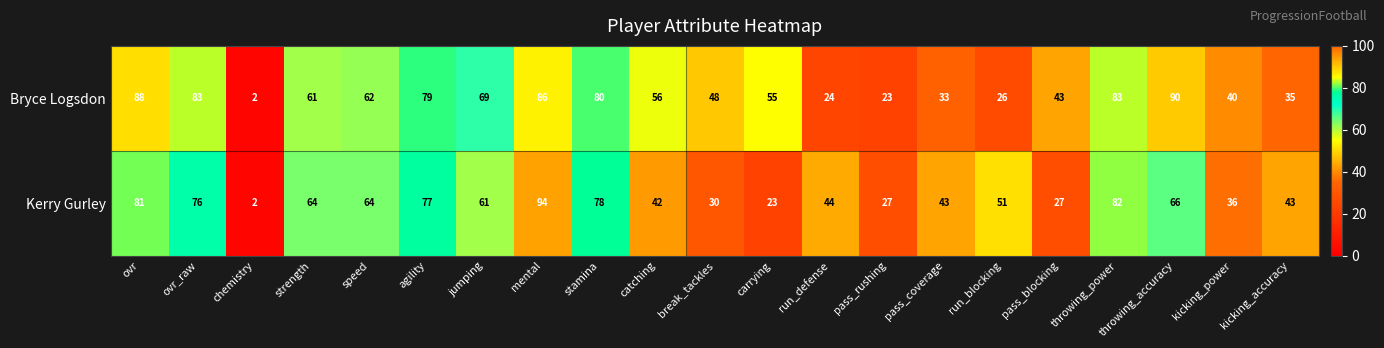

True or false: Bryce Logsdon has a value of 76 at carrying.

False